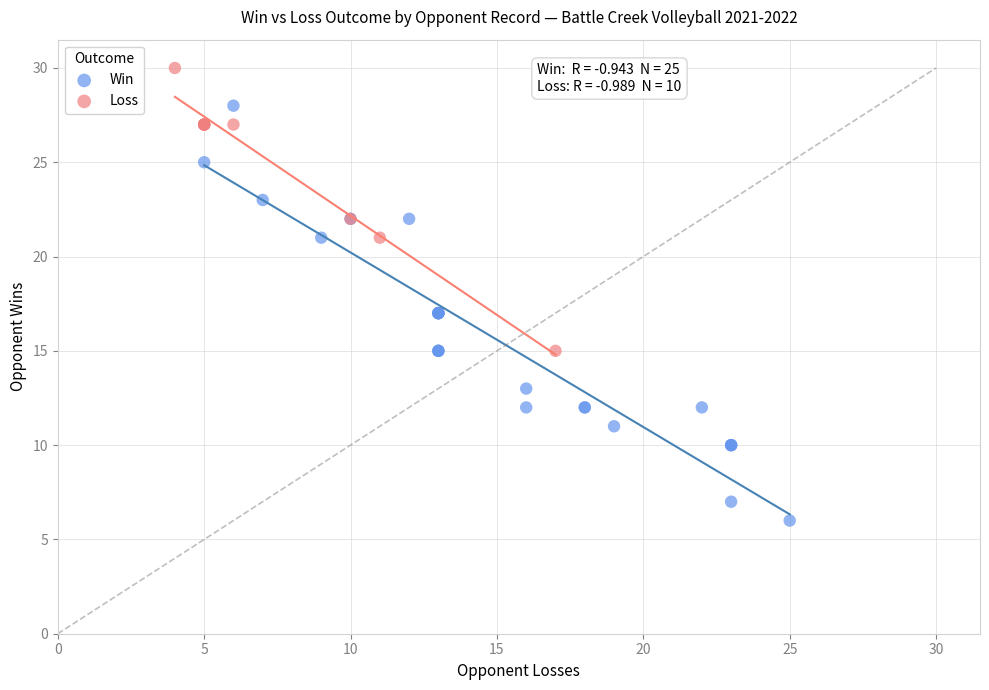

Which series reaches the maximum Y coordinate?

Loss